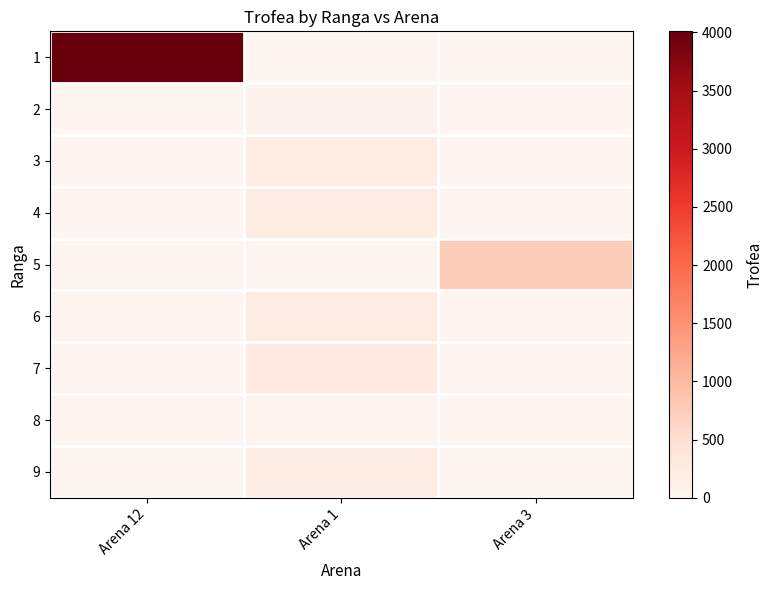

Reading right to left, list all the values displayed in this chart.

1: Arena 3=0	Arena 1=0	Arena 12=4010
2: Arena 3=0	Arena 1=77	Arena 12=0
3: Arena 3=0	Arena 1=188	Arena 12=0
4: Arena 3=0	Arena 1=204	Arena 12=0
5: Arena 3=761	Arena 1=0	Arena 12=0
6: Arena 3=0	Arena 1=230	Arena 12=0
7: Arena 3=0	Arena 1=261	Arena 12=0
8: Arena 3=0	Arena 1=61	Arena 12=0
9: Arena 3=0	Arena 1=193	Arena 12=0